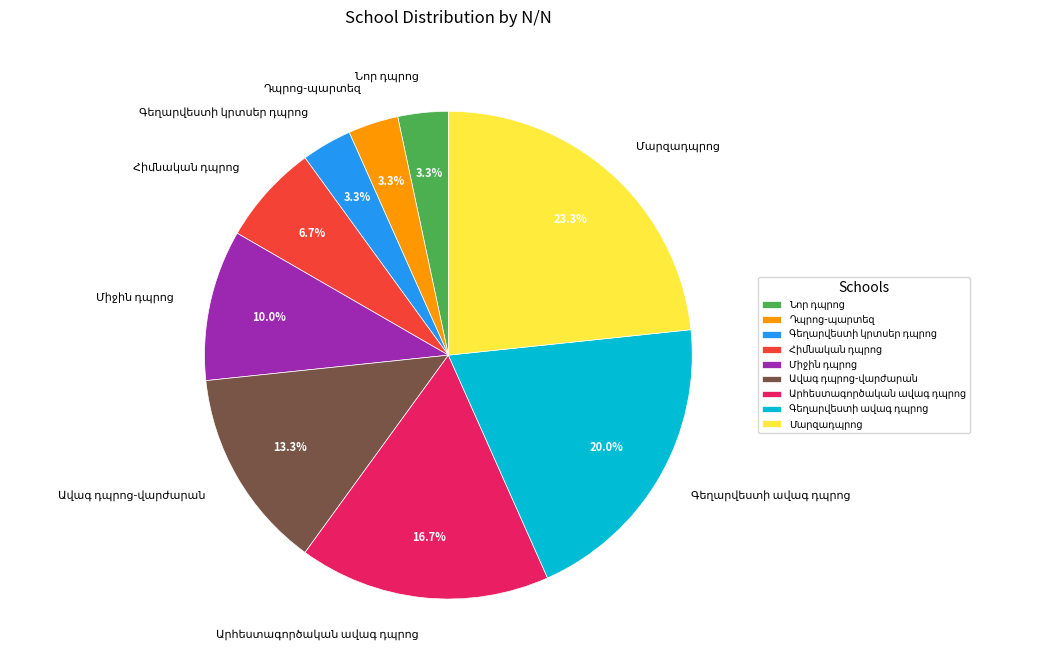

Is there a majority slice in this chart?

No